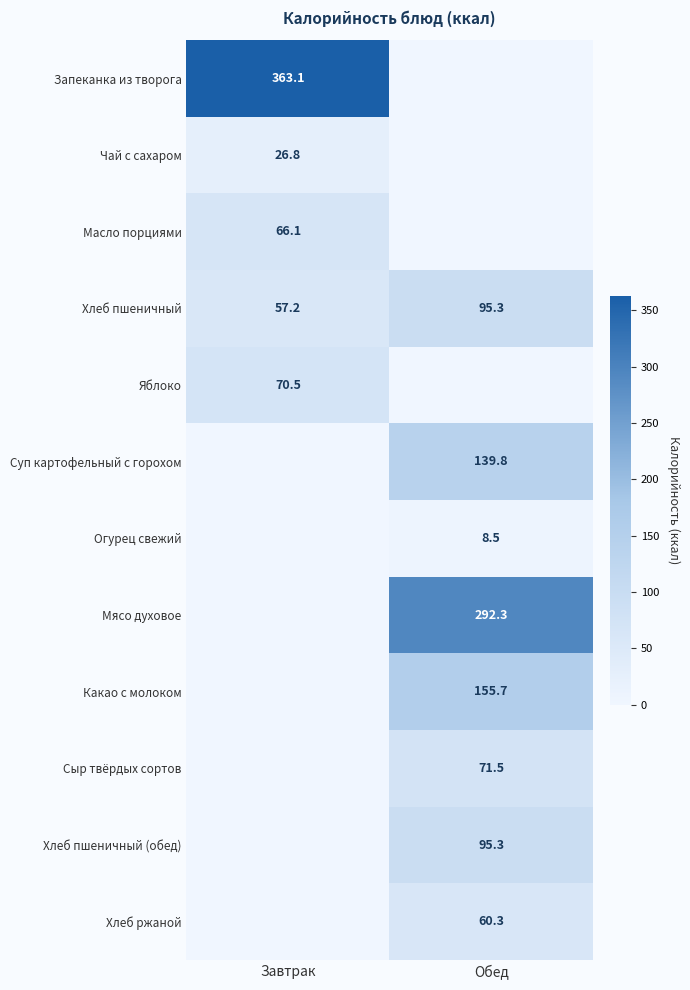

At how many categories does at least one series exceed 244?

2